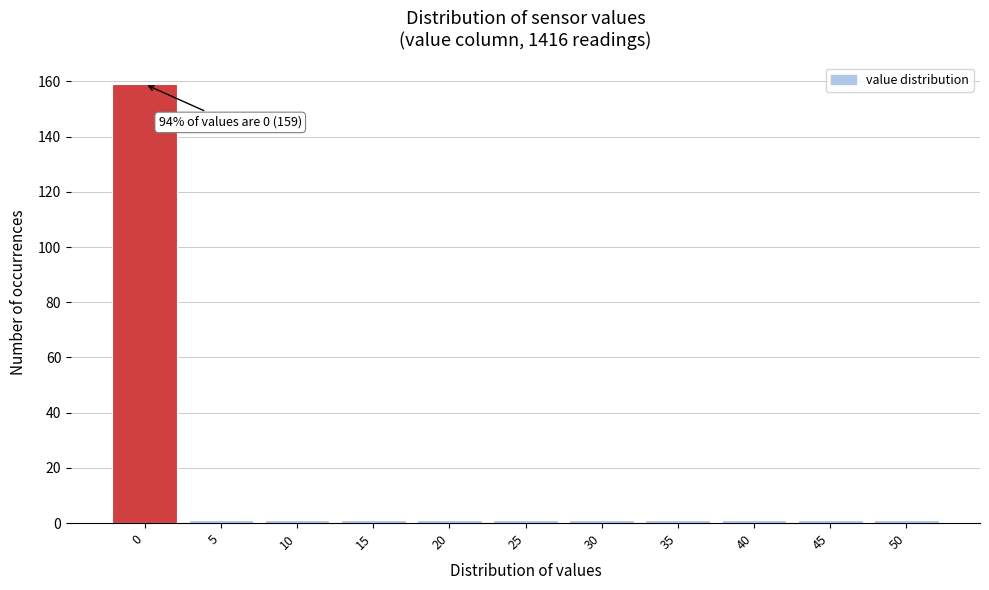

Reading right to left, what are all the values shown in this chart?

50=1	45=1	40=1	35=1	30=1	25=1	20=1	15=1	10=1	5=1	0=159